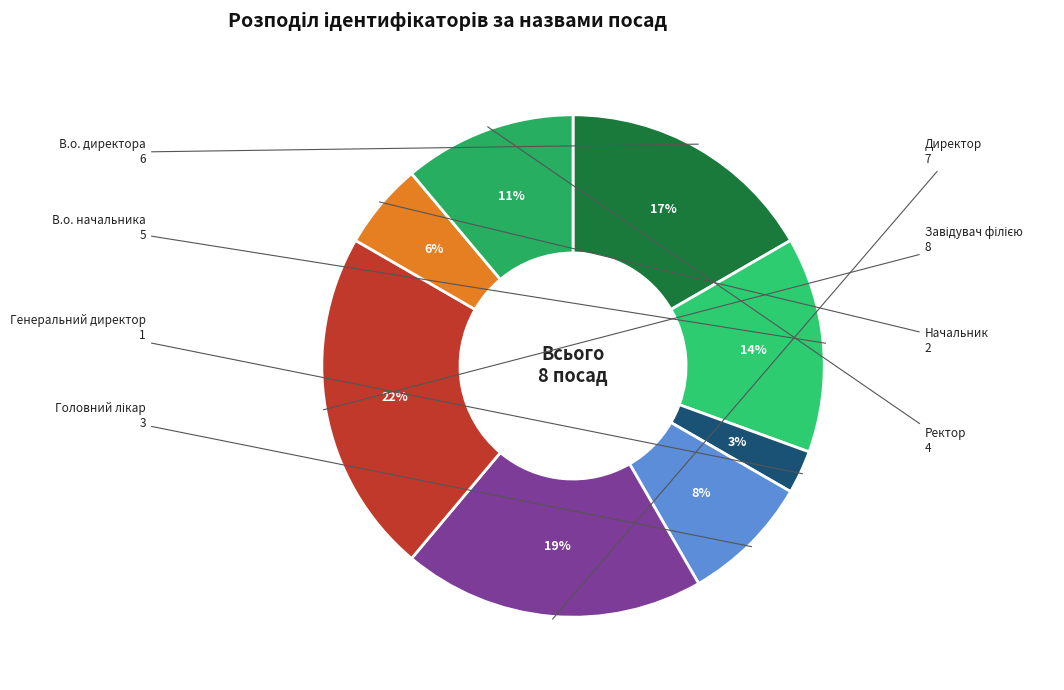

Which slice is the smallest?

Генеральний директор